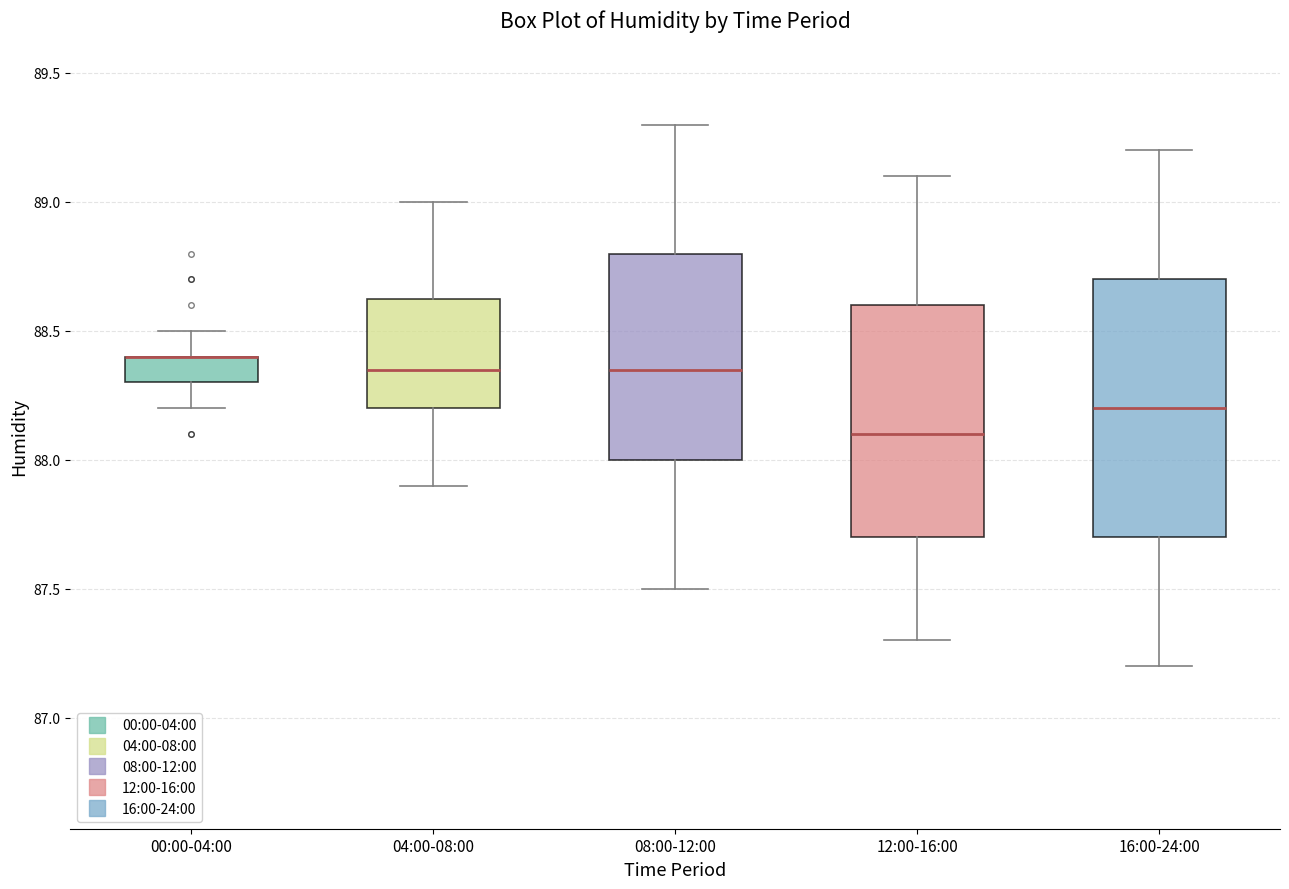

Where is the upper edge of the box for 16:00-24:00 on the y-axis? The values are not printed on the chart, so give them approximately, as read against the axis.

88.70